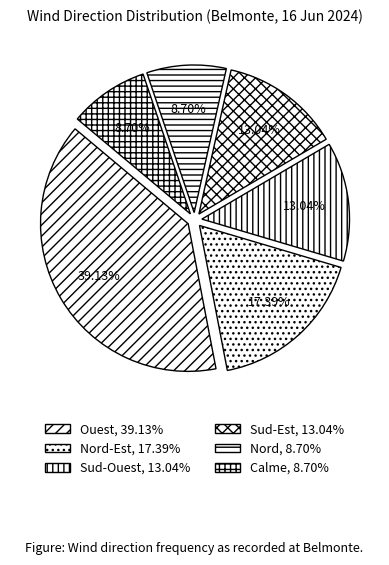

To the nearest percent, what is the average slice percentage?

17%